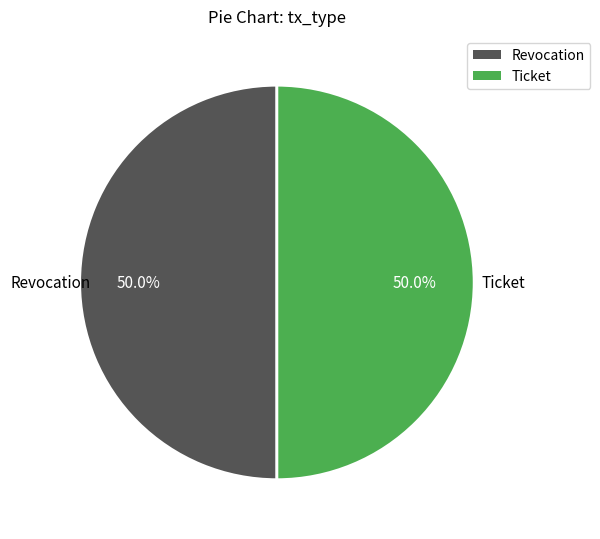

To the nearest percent, what portion does Revocation represent?

50%